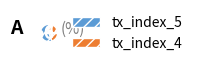

Which category accounts for the majority?

tx_index_5